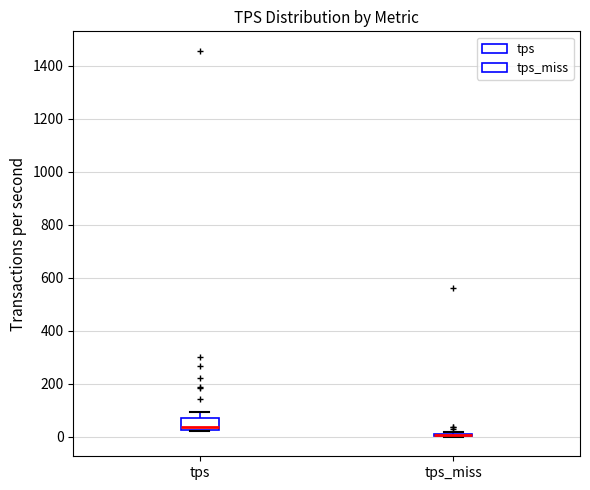

Reading left to right, read every box against the y-axis: the position of its median line, the range the box covers, and the ends of its whiskers. The values are not printed on the chart, so give them approximately, as read against the axis.

tps: median 40, box 20 to 80, whiskers 20 to 100
tps_miss: box collapsed to a line at 0, whiskers 0 to 20